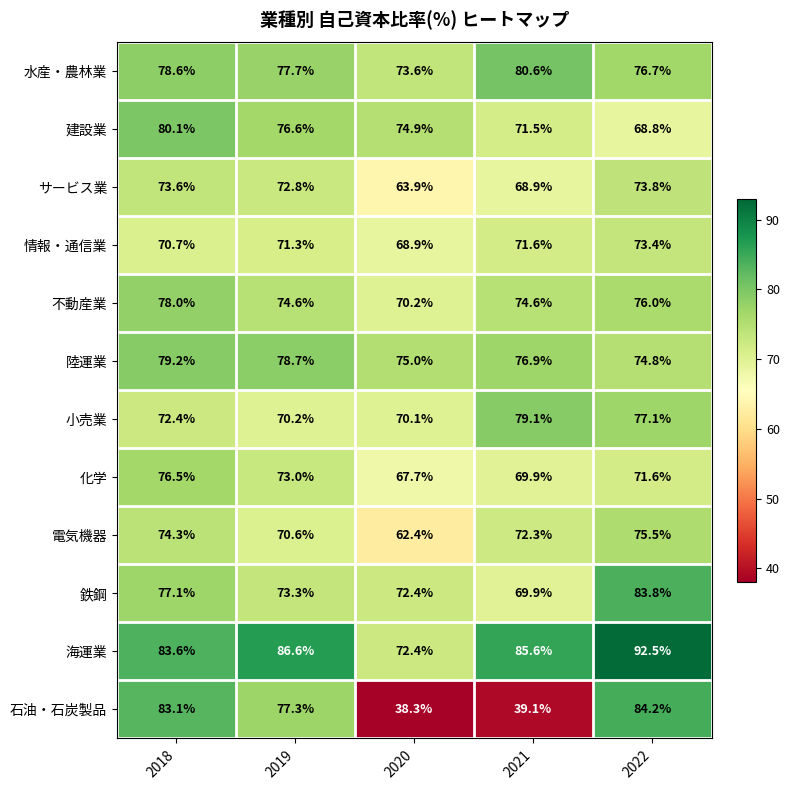

What is the difference between the maximum and second lowest values in the 電気機器 series?

4.9